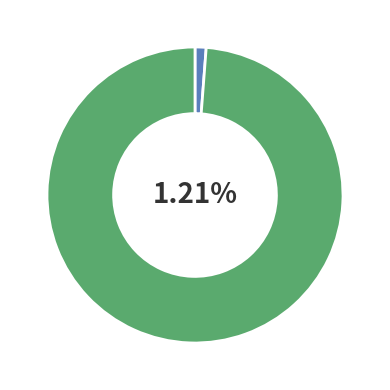

What percentage is NOT represented by other?

1.2%